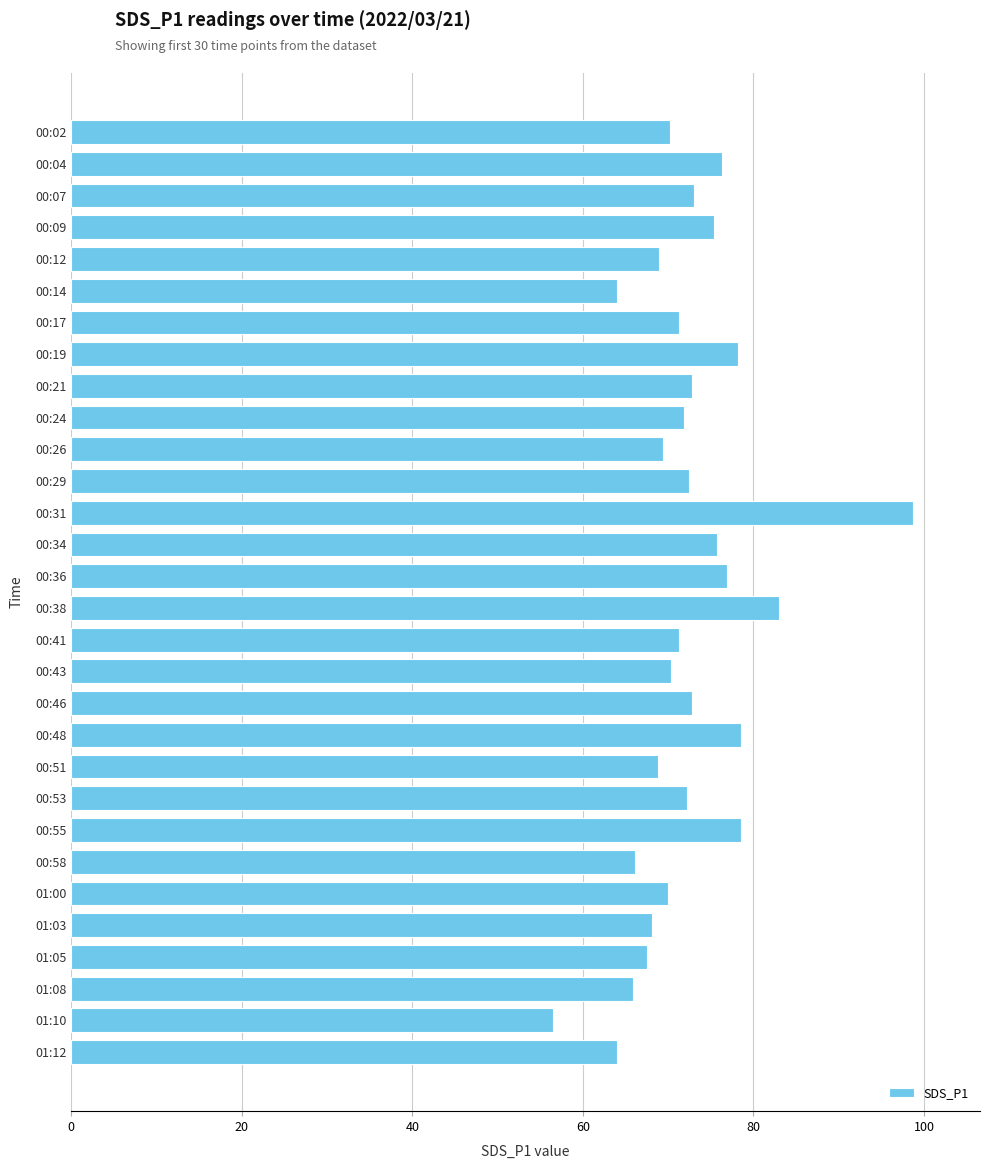

Approximately how many times larger is the value at 00:36 compared to 01:03?

1.1